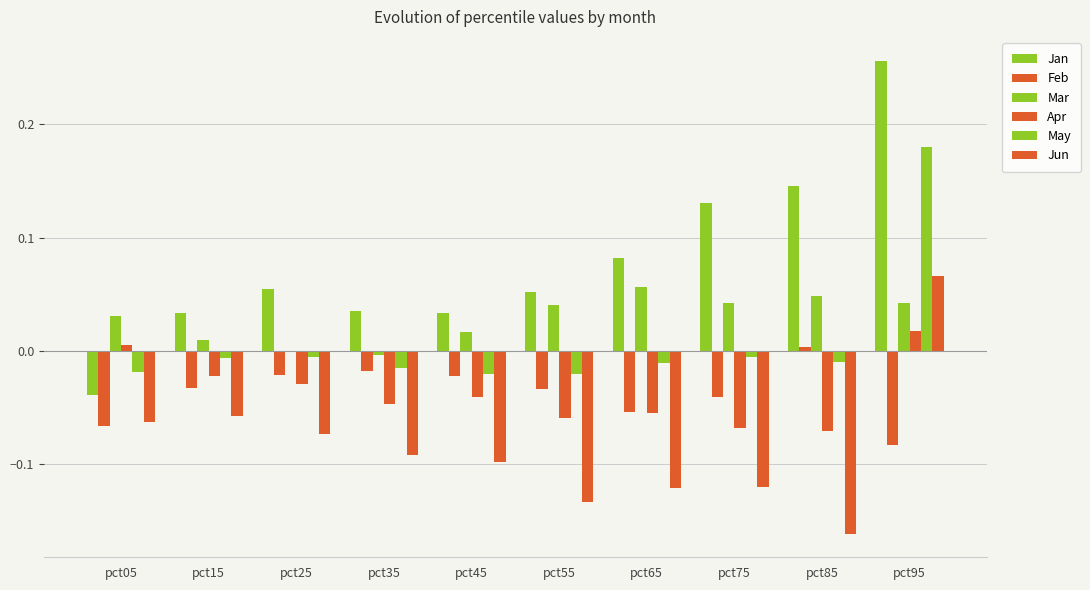

What is the difference between the highest and lowest values at pct35?

0.1